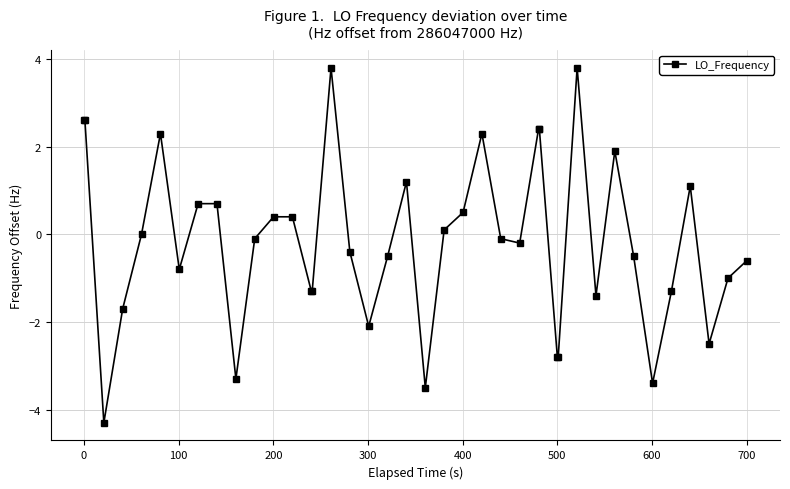

What is the greatest value displayed?

3.8